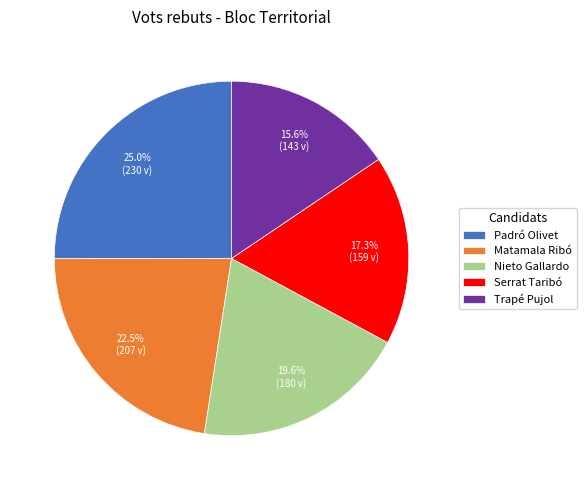

What percentage is NOT represented by Matamala Ribó?

77.5%